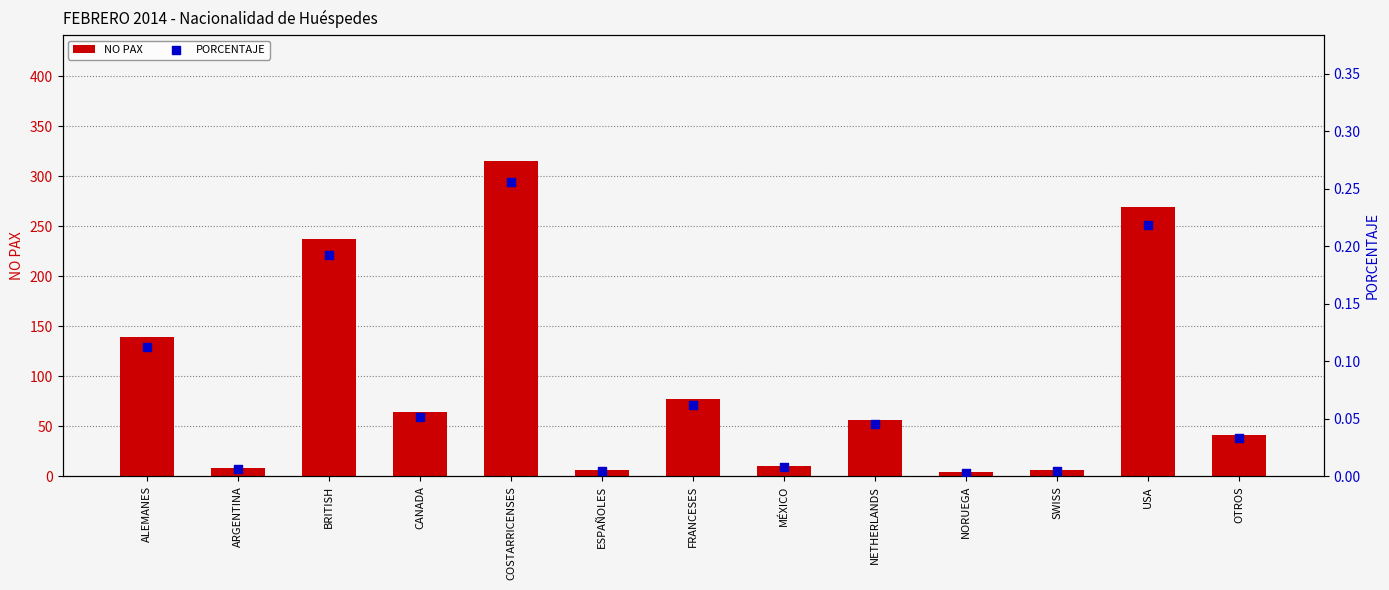

At how many categories does at least one series exceed 242?

2